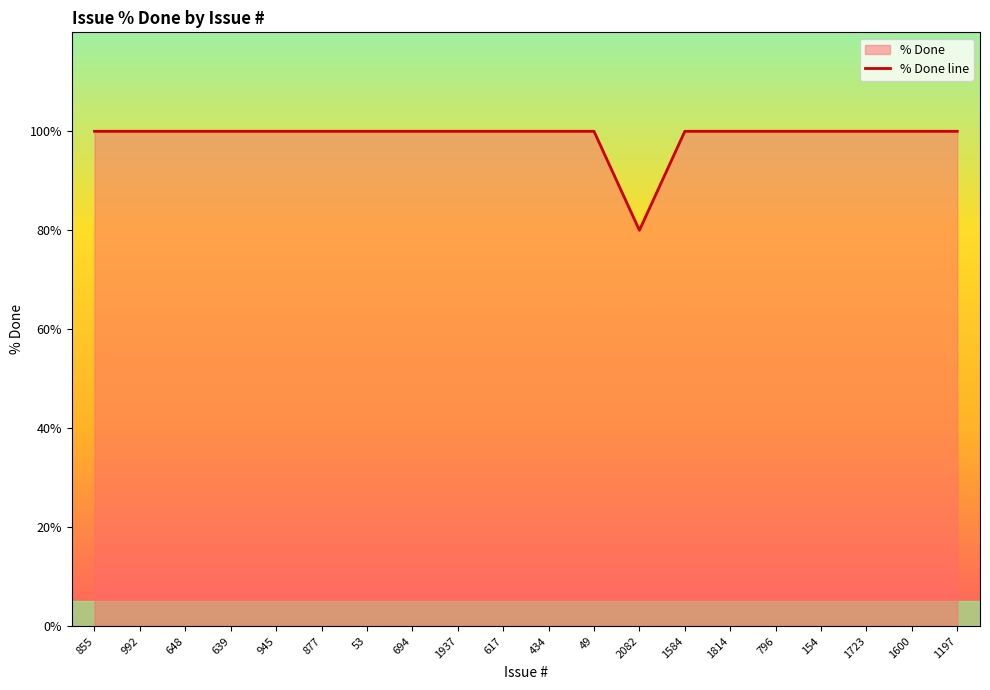

Rank the categories by value from highest to lowest.

855, 992, 648, 639, 945, 877, 53, 694, 1937, 617, 434, 49, 1584, 1814, 796, 154, 1723, 1600, 1197, 2082